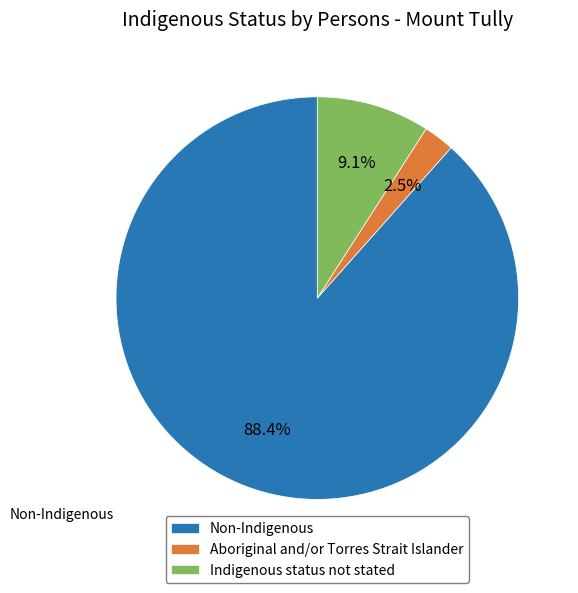

Between Indigenous status not stated and Non-Indigenous, which is larger?

Non-Indigenous